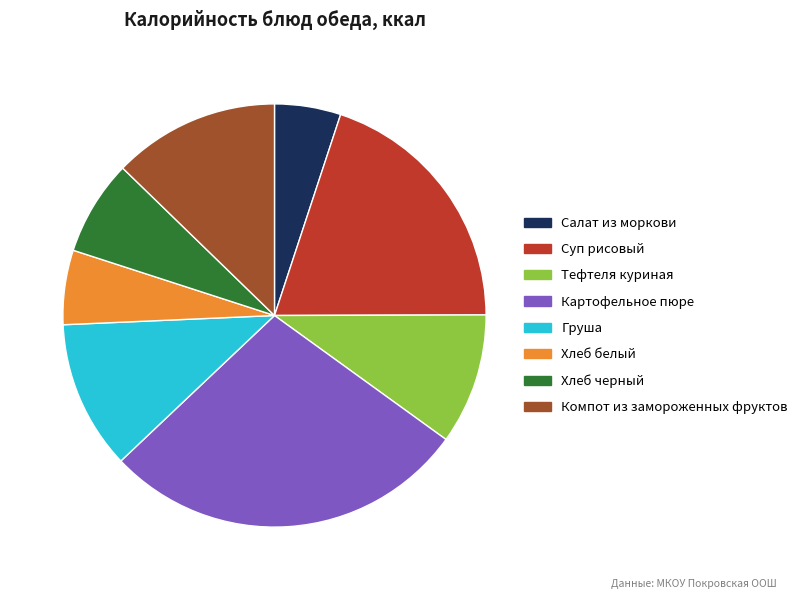

Does Суп рисовый represent more than half of the total?

No